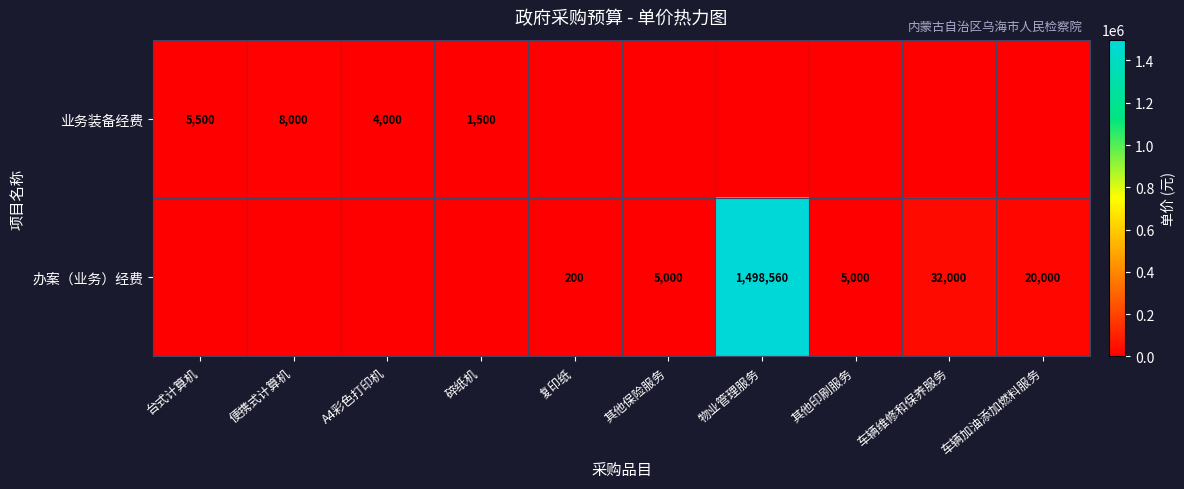

Is it true that 业务装备经费 equals 2742 at A4彩色打印机?

False